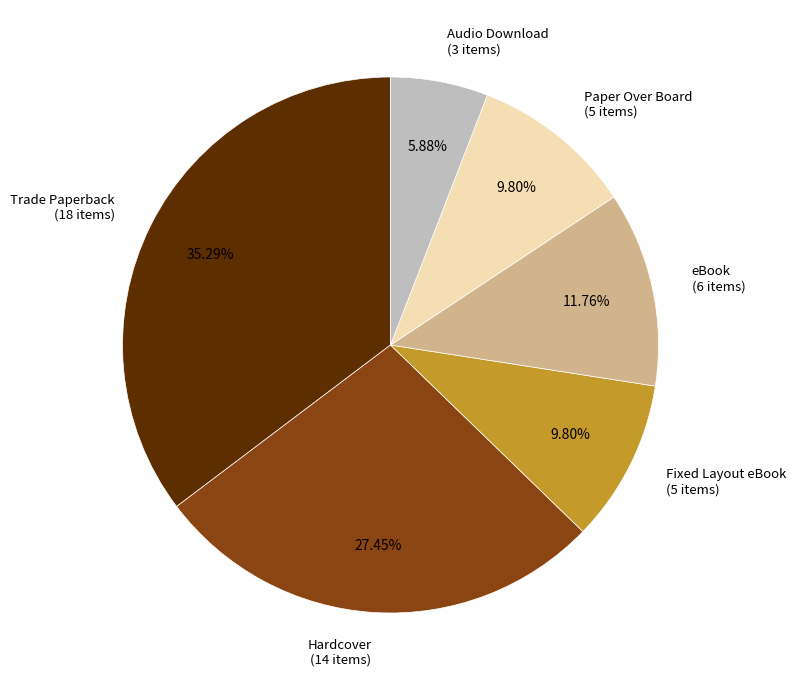

Between Audio Download and Hardcover, which is larger?

Hardcover